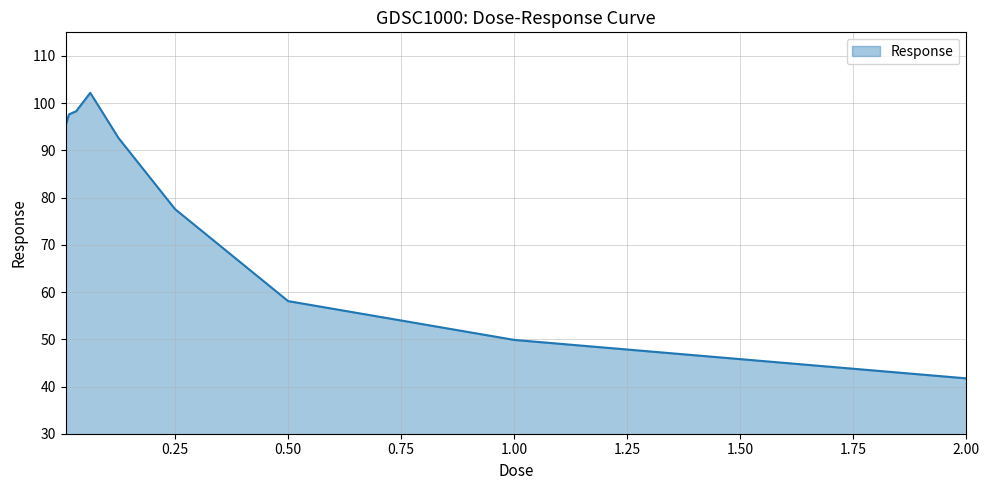

How many lines are shown in the chart?

1